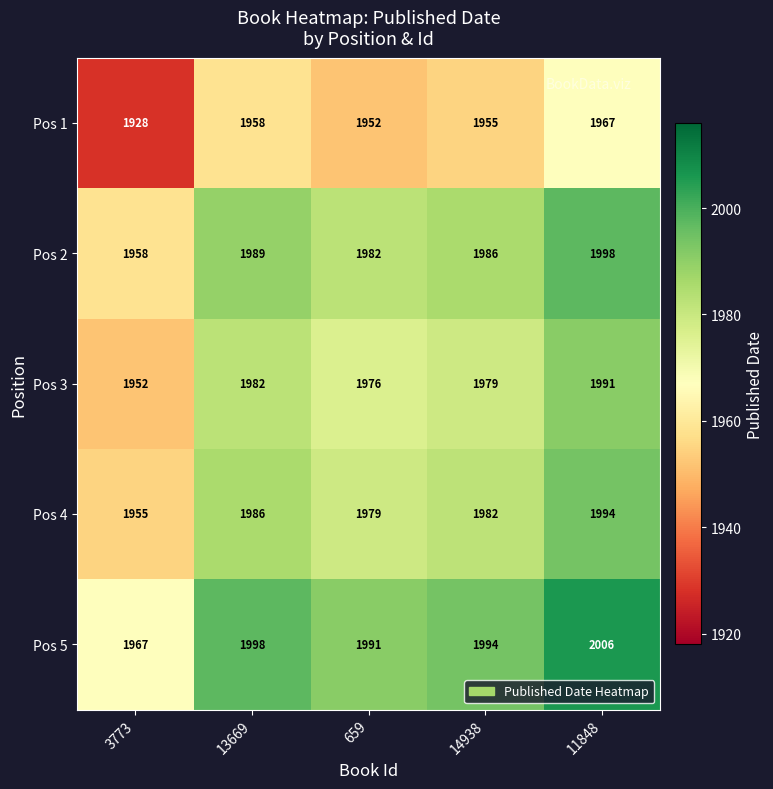

What is the difference between the highest and lowest values at 11848?

39